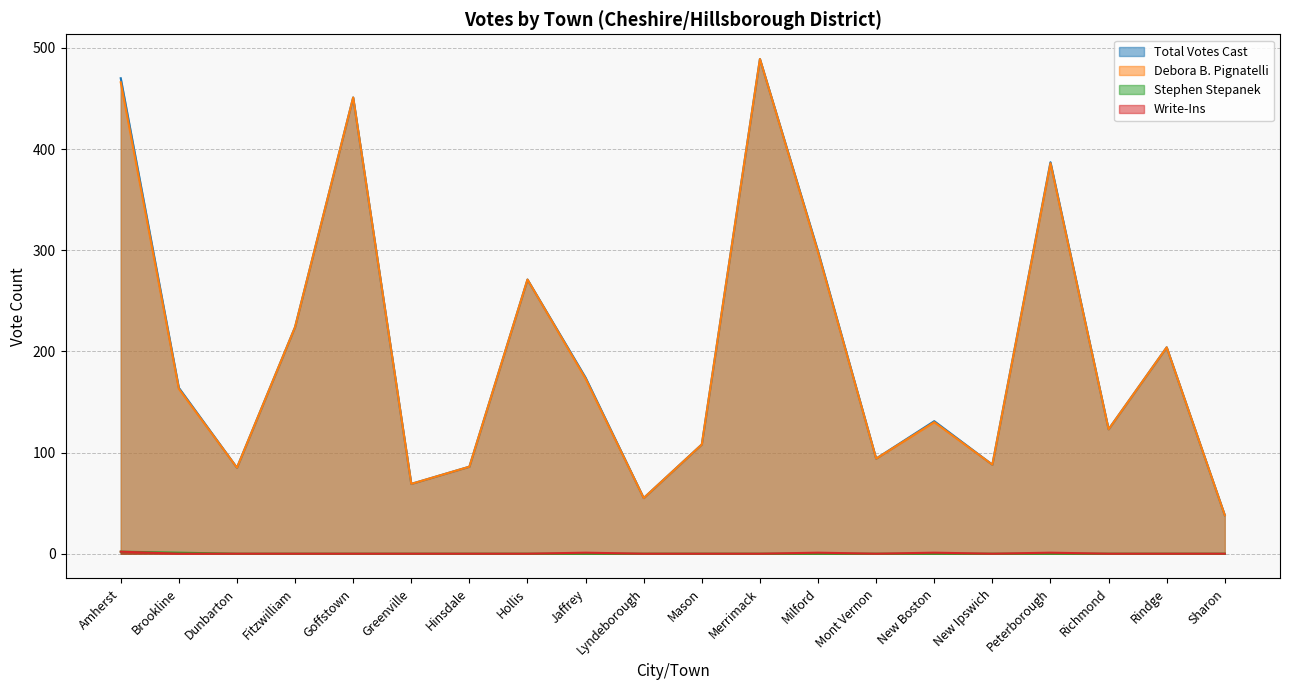

Is the value of Write-Ins at Lyndeborough greater than the value of Total Votes Cast at Amherst?

No